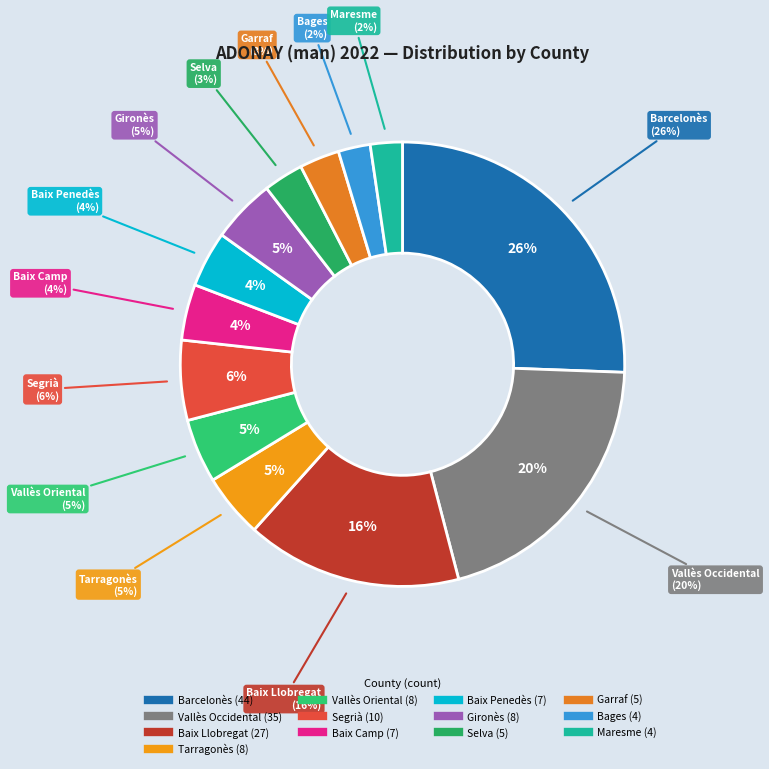

Rank the categories by value from highest to lowest.

Barcelonès, Vallès Occidental, Baix Llobregat, Segrià, Tarragonès, Vallès Oriental, Gironès, Baix Camp, Baix Penedès, Selva, Garraf, Bages, Maresme